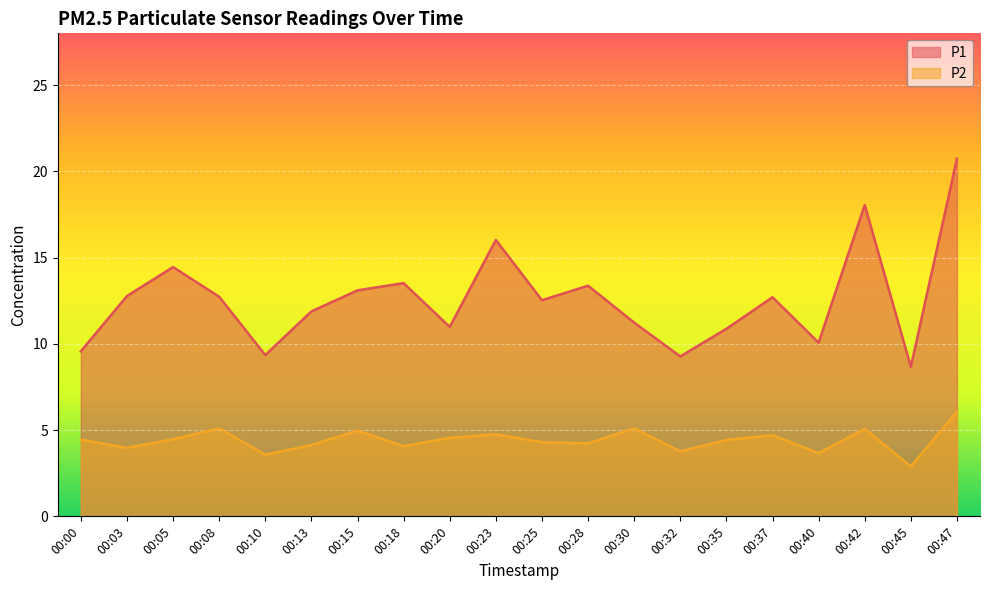

What is the spread (max minus min) of values at 00:28?

9.1